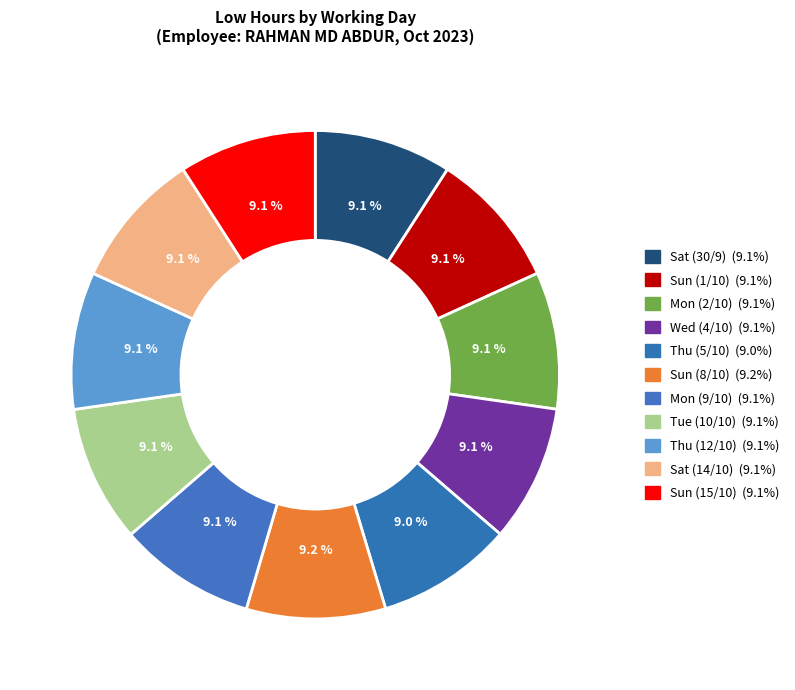

Which category has the biggest portion of the pie?

Sun (8/10)